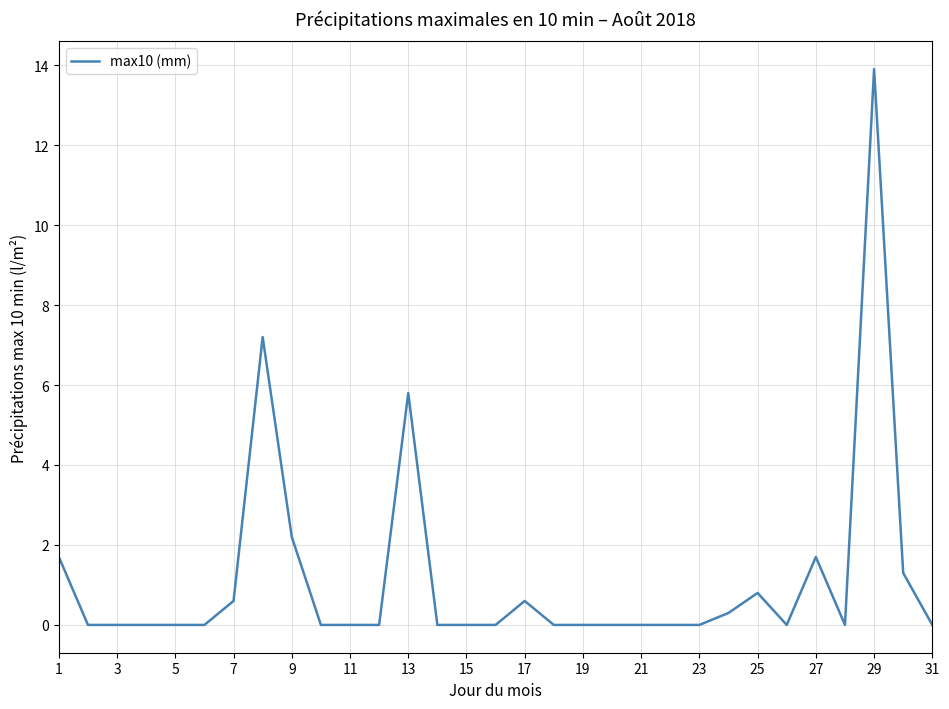

What is the greatest value displayed?

13.9